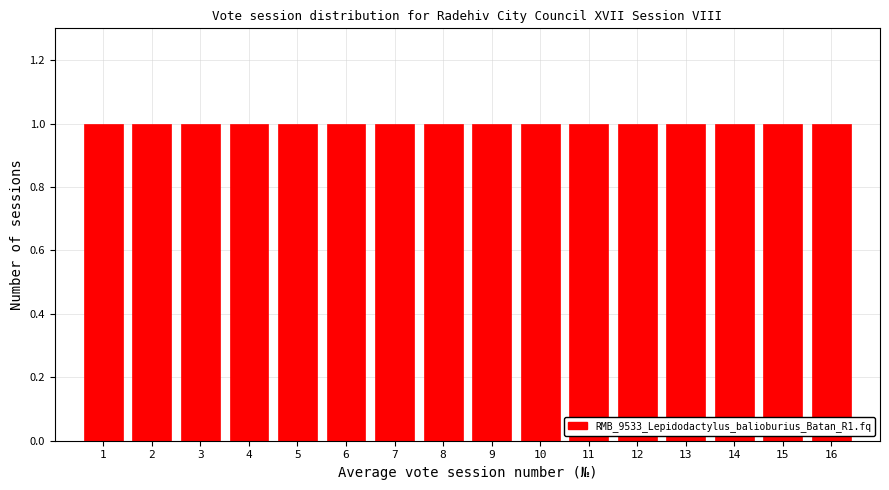

Reading left to right, list every bar in this chart as the range it spans on the x-axis followed by its height. The values are not printed on the chart, so give them approximately, as read against the axis.

0.5 to 1.5: 1
1.5 to 2.5: 1
2.5 to 3.5: 1
3.5 to 4.5: 1
4.5 to 5.5: 1
5.5 to 6.5: 1
6.5 to 7.5: 1
7.5 to 8.5: 1
8.5 to 9.5: 1
9.5 to 10.5: 1
10.5 to 11.5: 1
11.5 to 12.5: 1
12.5 to 13.5: 1
13.5 to 14.5: 1
14.5 to 15.5: 1
15.5 to 16.5: 1